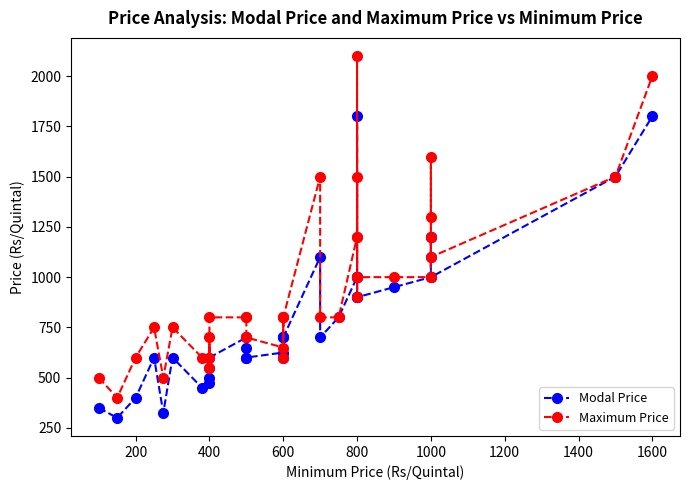

Does the chart display data point markers on the line(s)?

Yes